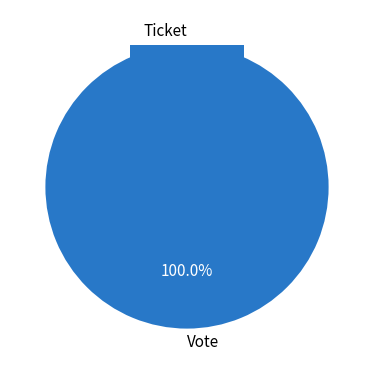

How much of the chart is everything except Ticket?

100.0%